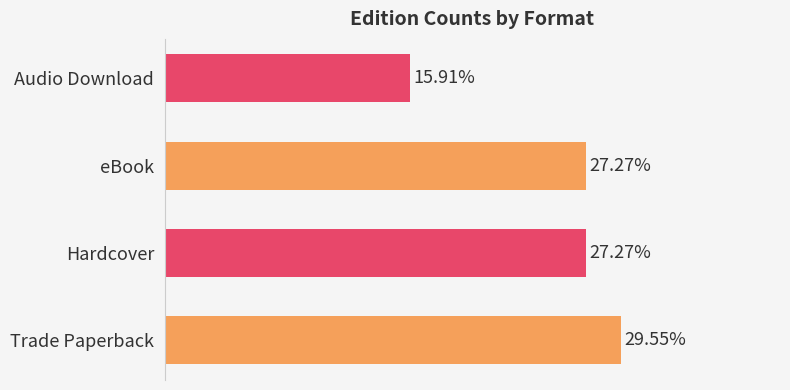

Are the bars horizontal?

Yes